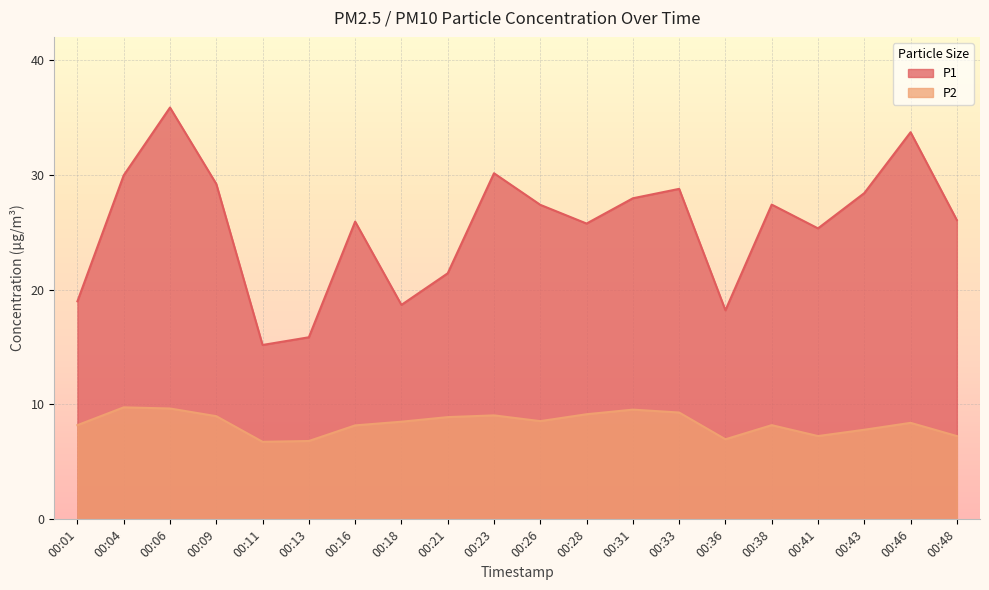

List the series in order of their peak value, lowest first.

P2, P1